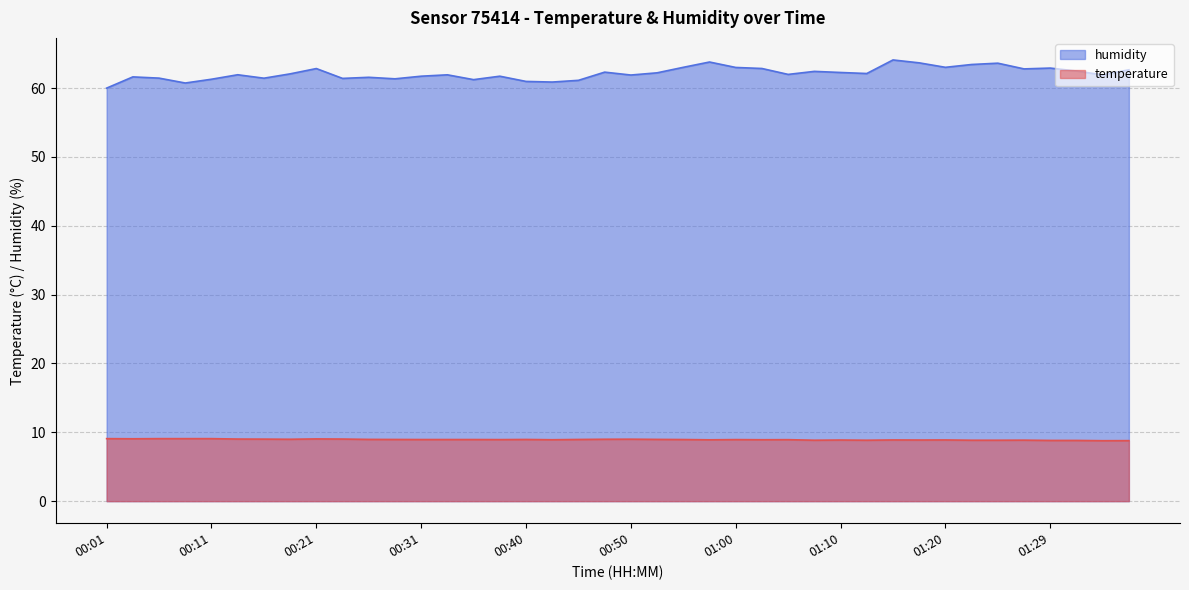

Which series has the largest total across all categories?

humidity